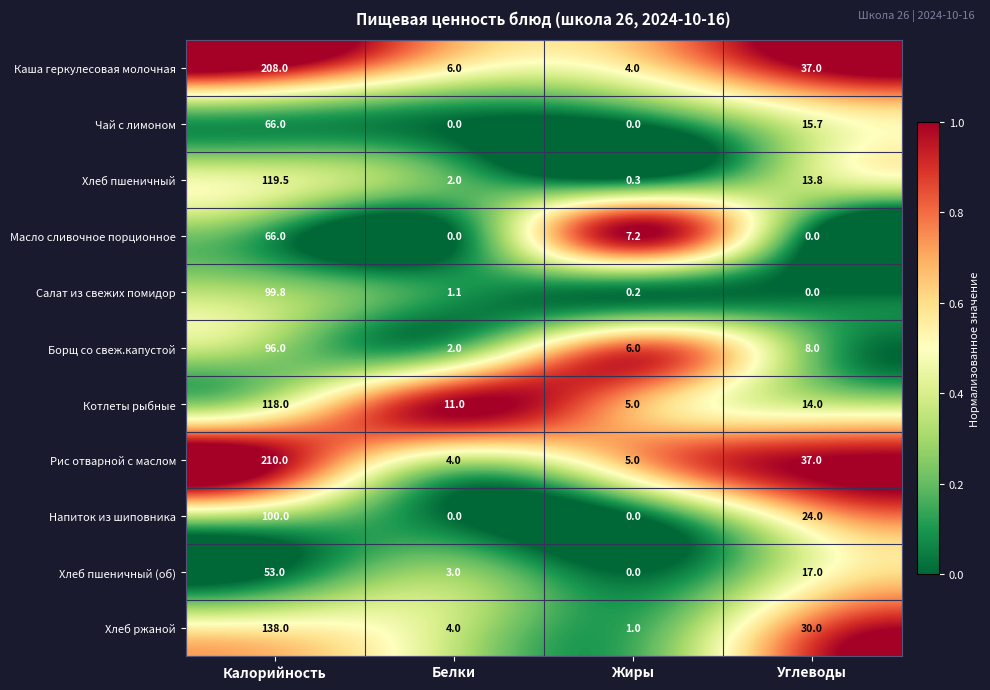

What is the maximum value for Каша геркулесовая молочная?

208.0